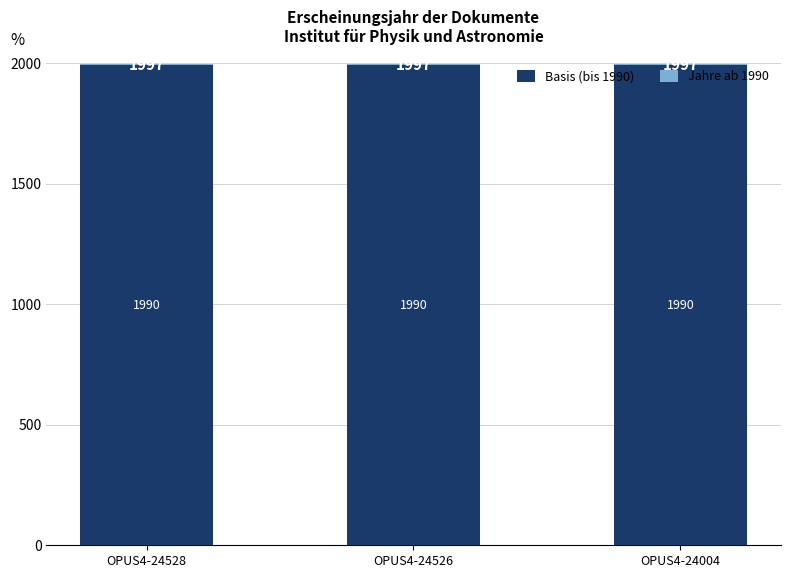

What is the average value of the Basis (bis 1990) series?

1990